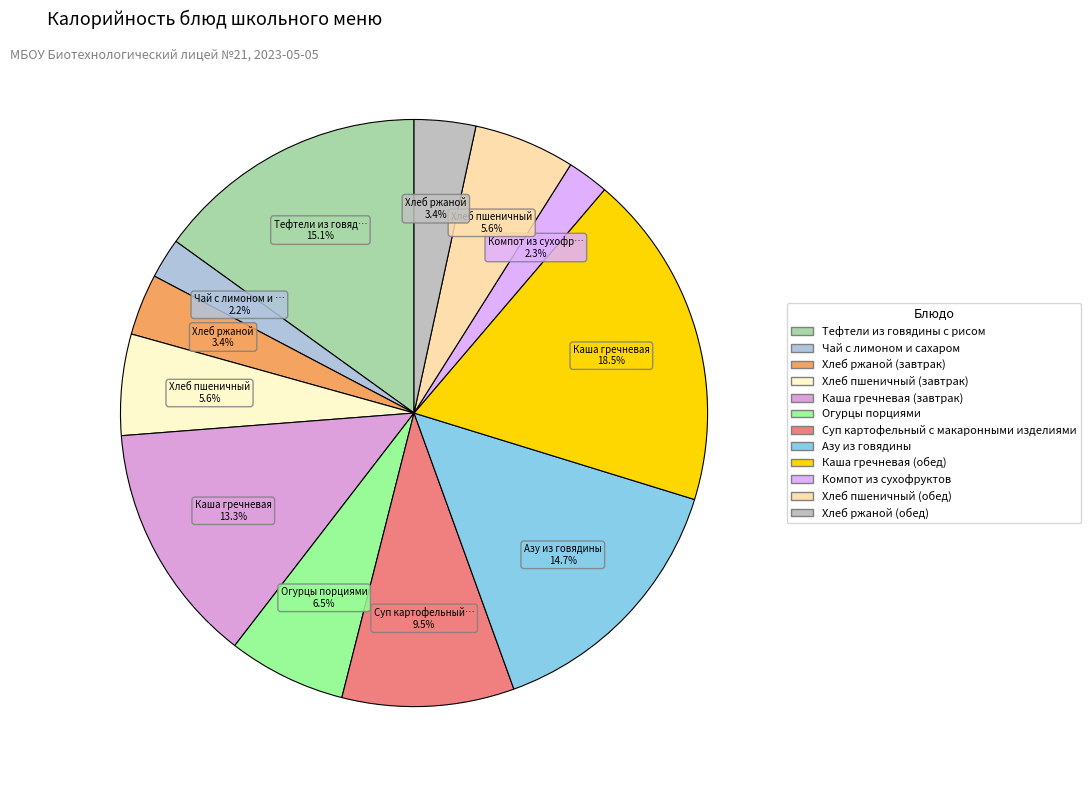

Is it true that Хлеб пшеничный (обед) is 14% of the pie?

False